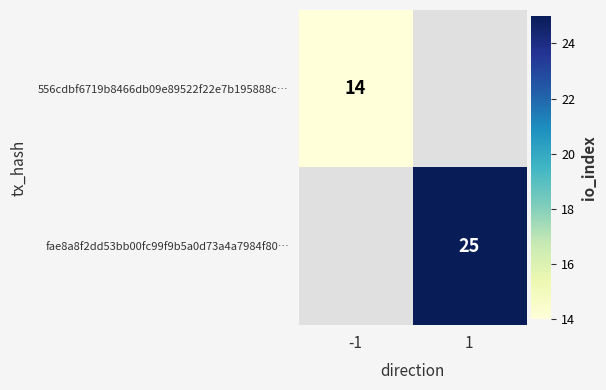

Is it true that fae8a8f2dd53bb00fc99f9b5a0d73a4a7984f80… equals 25 at 1?

True